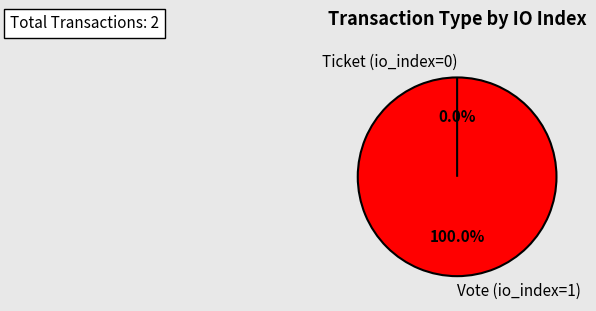

To the nearest percent, what is the combined percentage of Vote (io_index=1) and Ticket (io_index=0)?

100%